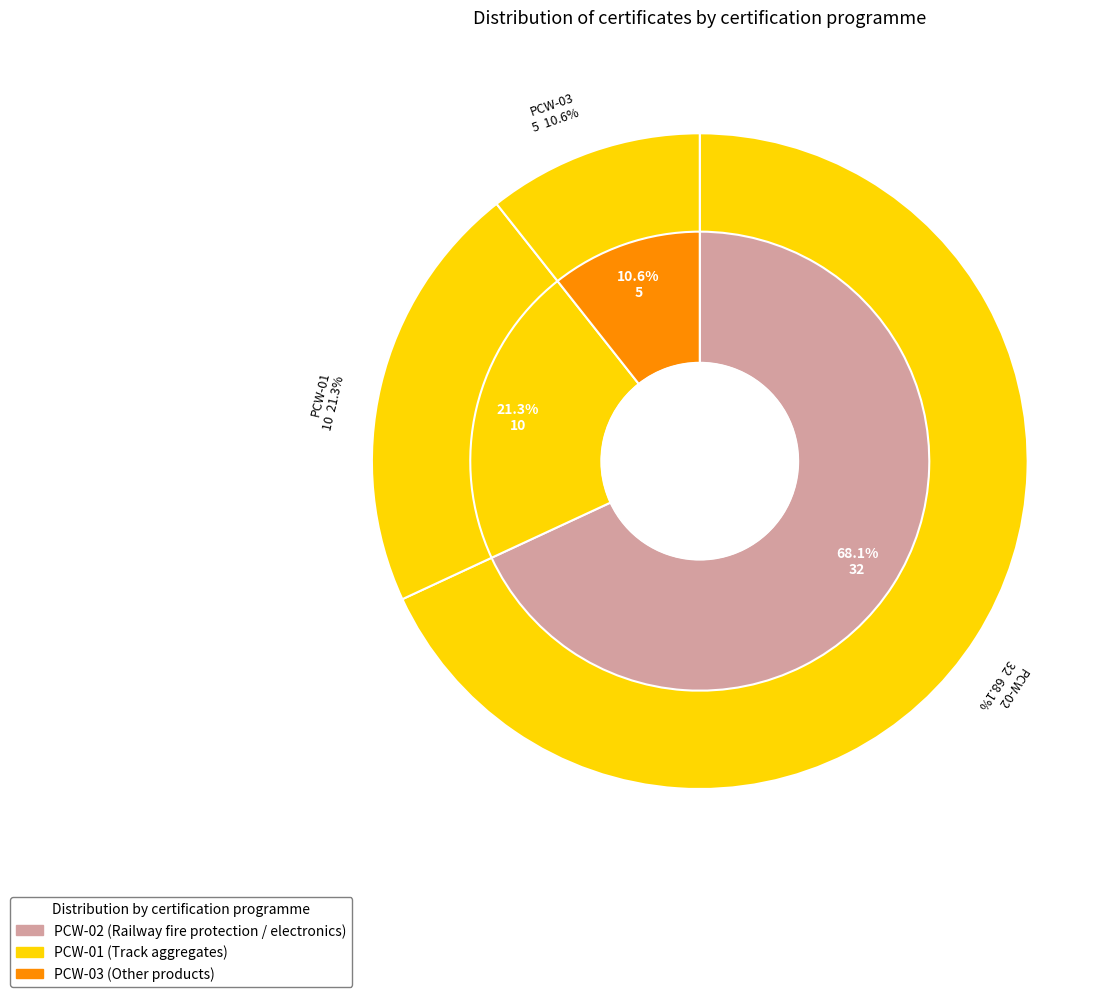

Which slice is the largest?

PCW-02